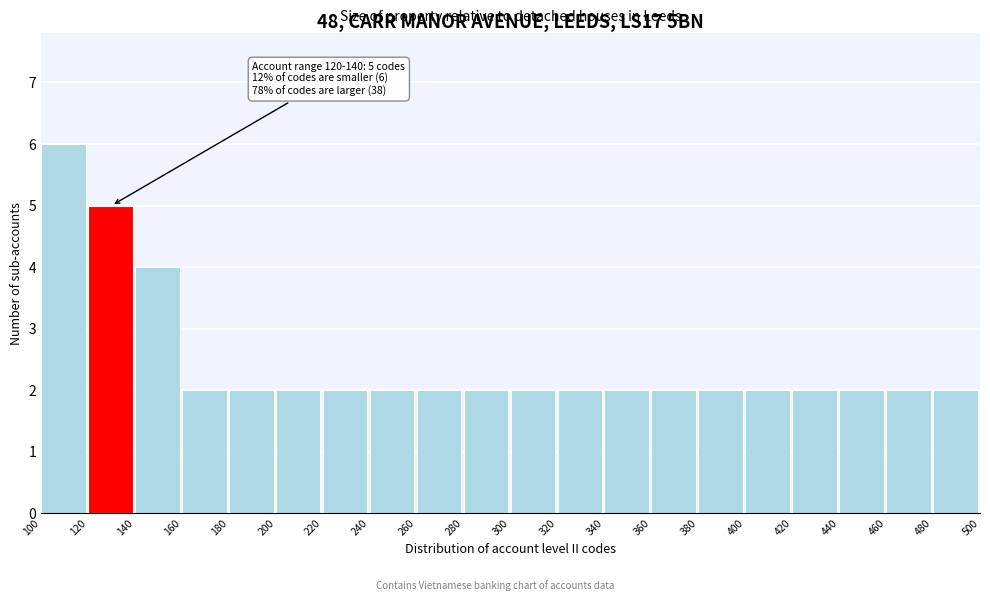

Which range on the x-axis has the tallest bar?

100 to 120